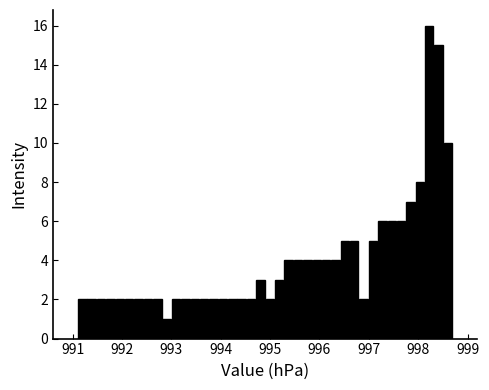

Around what value on the x-axis is the tallest bar? Give the approximate position of its centre, as read against the axis.

998.2